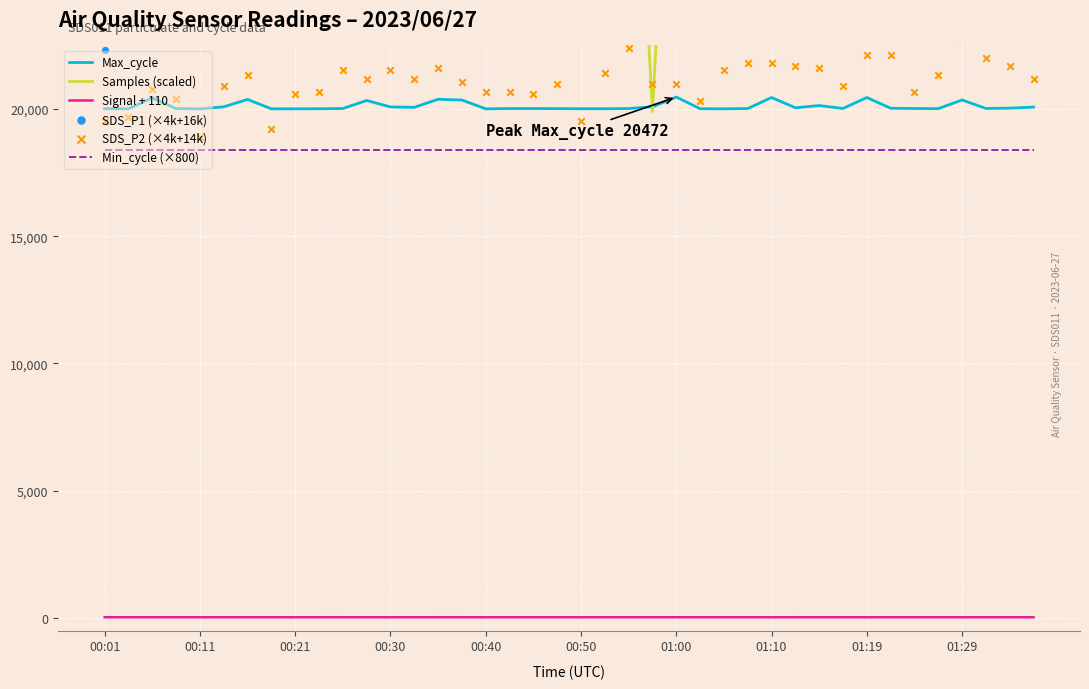

True or false: Min_cycle (×800) and Max_cycle cross at least once.

False